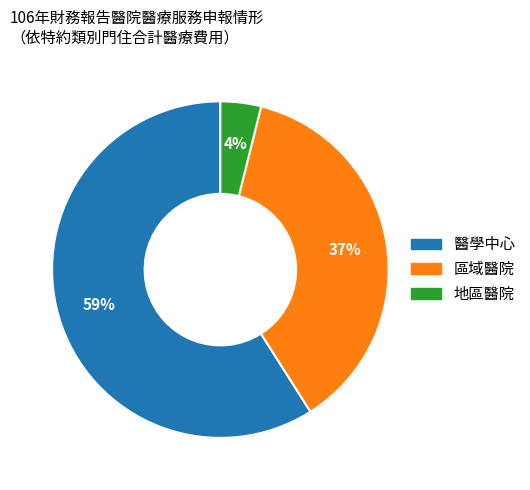

Which has a higher value, 地區醫院 or 醫學中心?

醫學中心